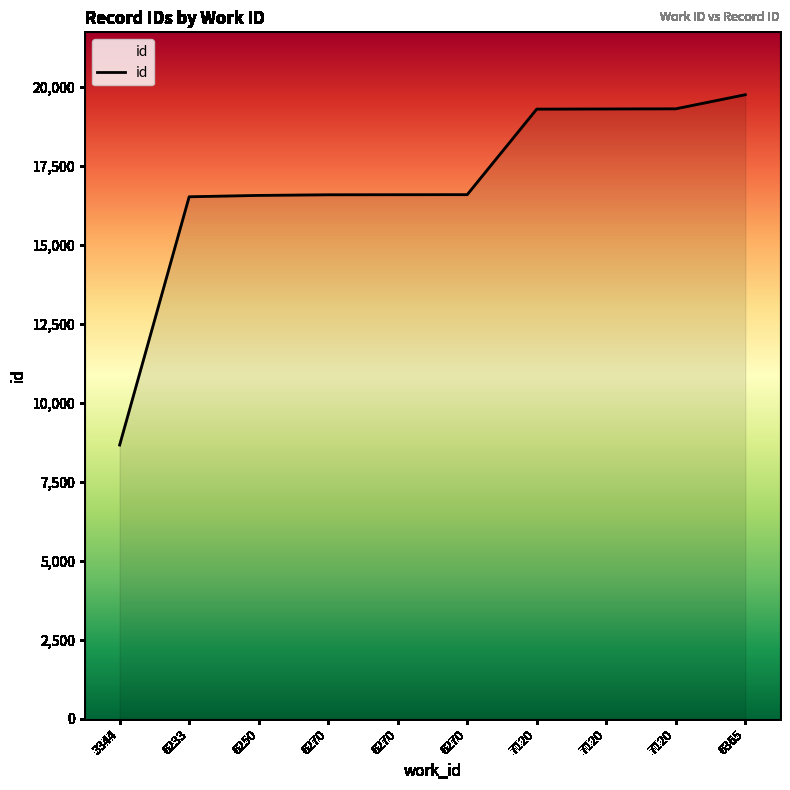

Which category has the lowest value across all series?

3344